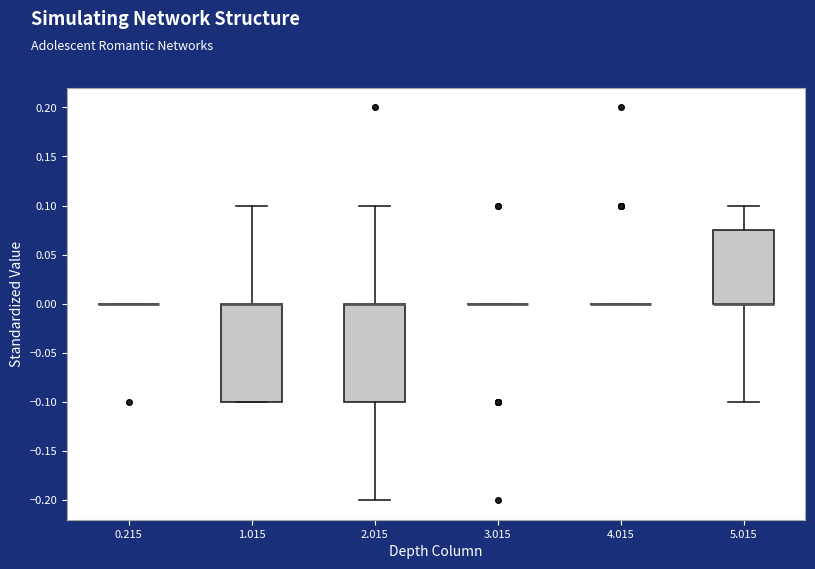

Reading left to right, read every box against the y-axis: the position of its median line, the range the box covers, and the ends of its whiskers. The values are not printed on the chart, so give them approximately, as read against the axis.

0.215: box collapsed to a line at 0.000, whiskers 0.000 to 0.000
1.015: median 0.000 (drawn on the box's upper edge), box -0.100 to 0.000, whiskers -0.100 to 0.100
2.015: median 0.000 (drawn on the box's upper edge), box -0.100 to 0.000, whiskers -0.200 to 0.100
3.015: box collapsed to a line at 0.000, whiskers 0.000 to 0.000
4.015: box collapsed to a line at 0.000, whiskers 0.000 to 0.000
5.015: median 0.000 (drawn on the box's lower edge), box 0.000 to 0.075, whiskers -0.100 to 0.100